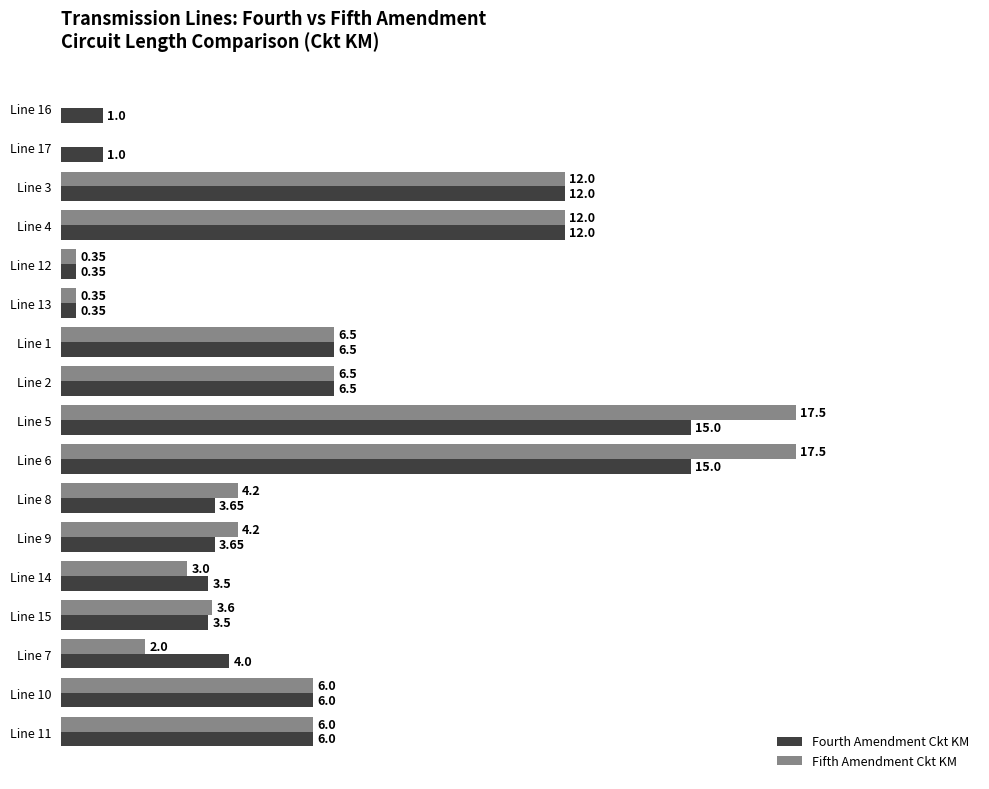

Between Line 2 and Line 14, which series saw the biggest shift?

Fifth Amendment Ckt KM